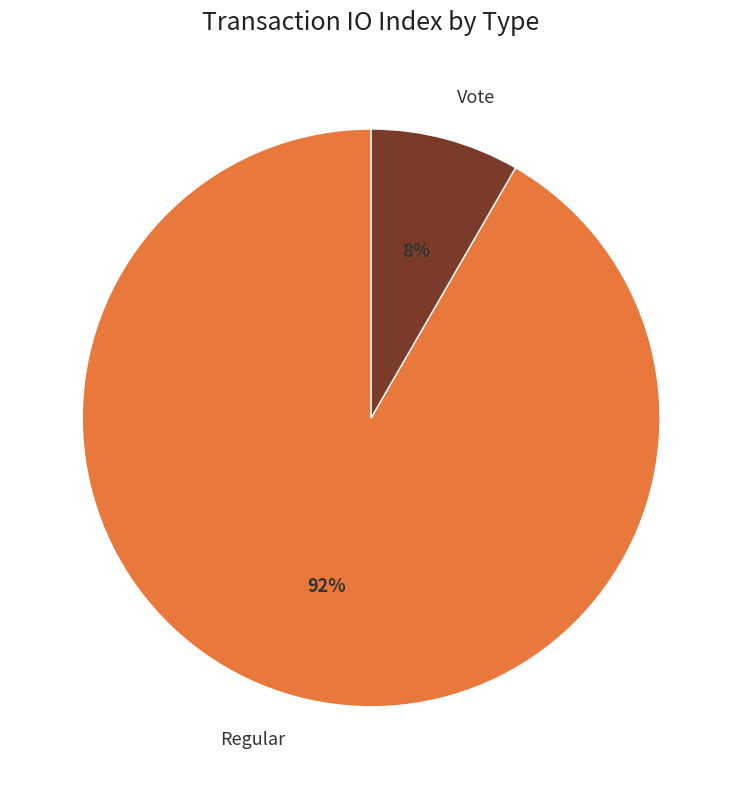

Which has a higher value, Vote or Regular?

Regular